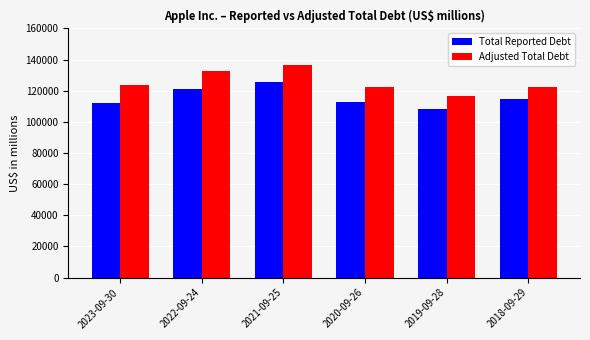

What value does the Total Reported Debt series have at 2018-09-29, to the nearest 100?

114500